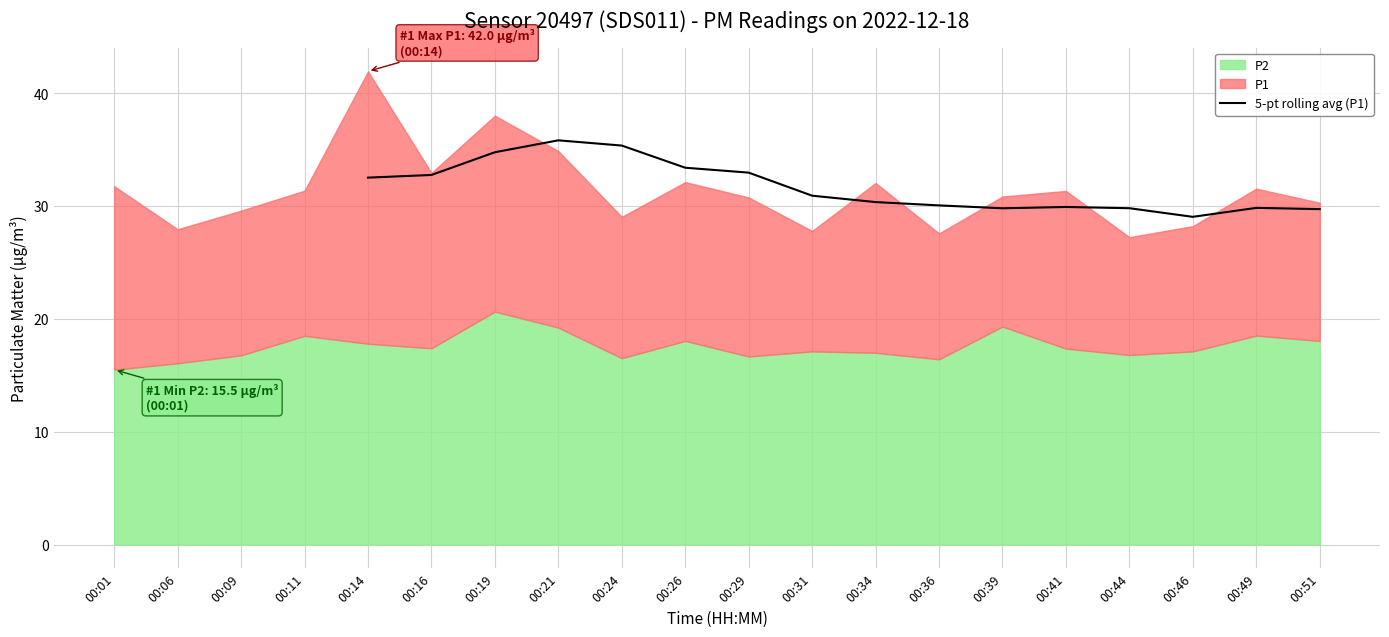

The 5-pt rolling avg (P1) series shows 12.1 at 00:16. True or false?

False